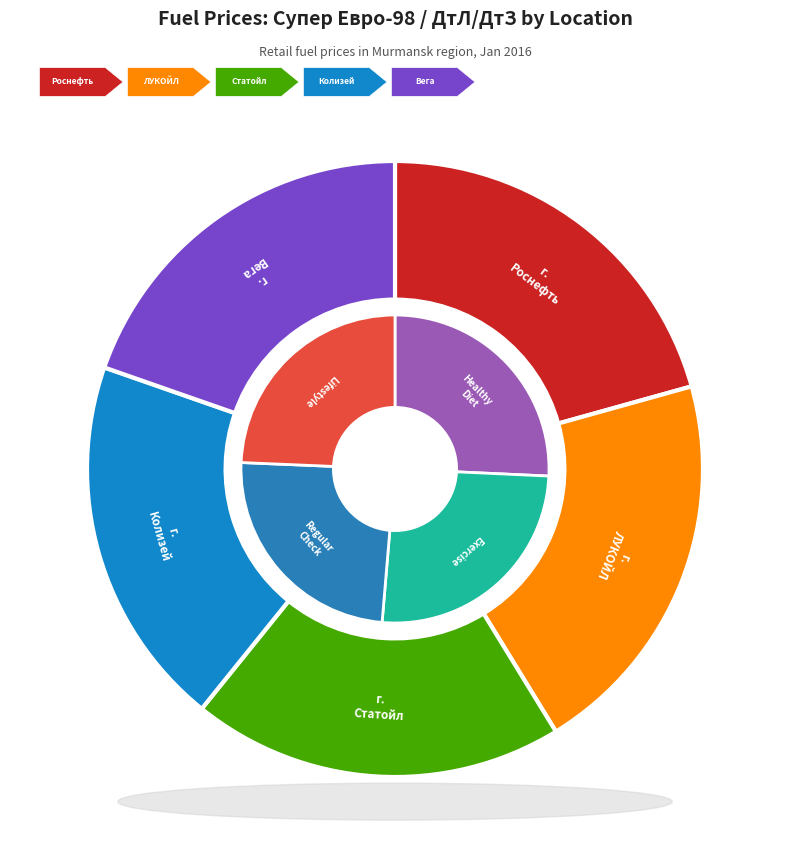

To the nearest percent, what portion does г. Ковдор (Колизей) represent?

20%